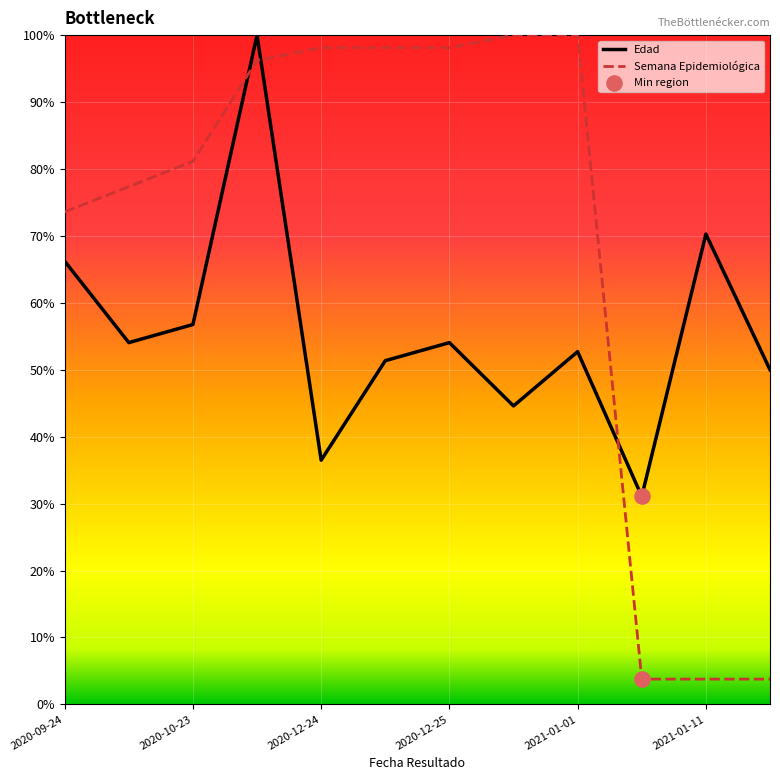

How many intersections are there between Semana Epidemiológica and Edad?

3